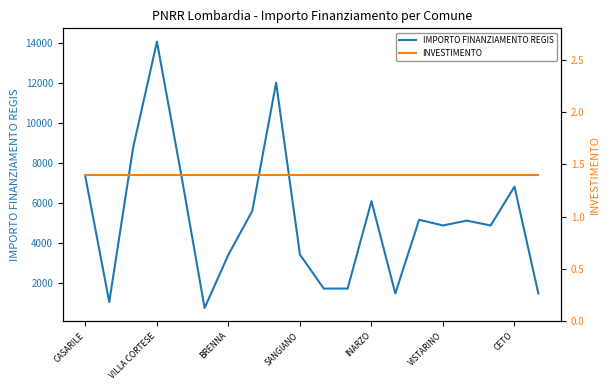

Rank the series by their maximum value, from highest to lowest.

IMPORTO FINANZIAMENTO REGIS, INVESTIMENTO